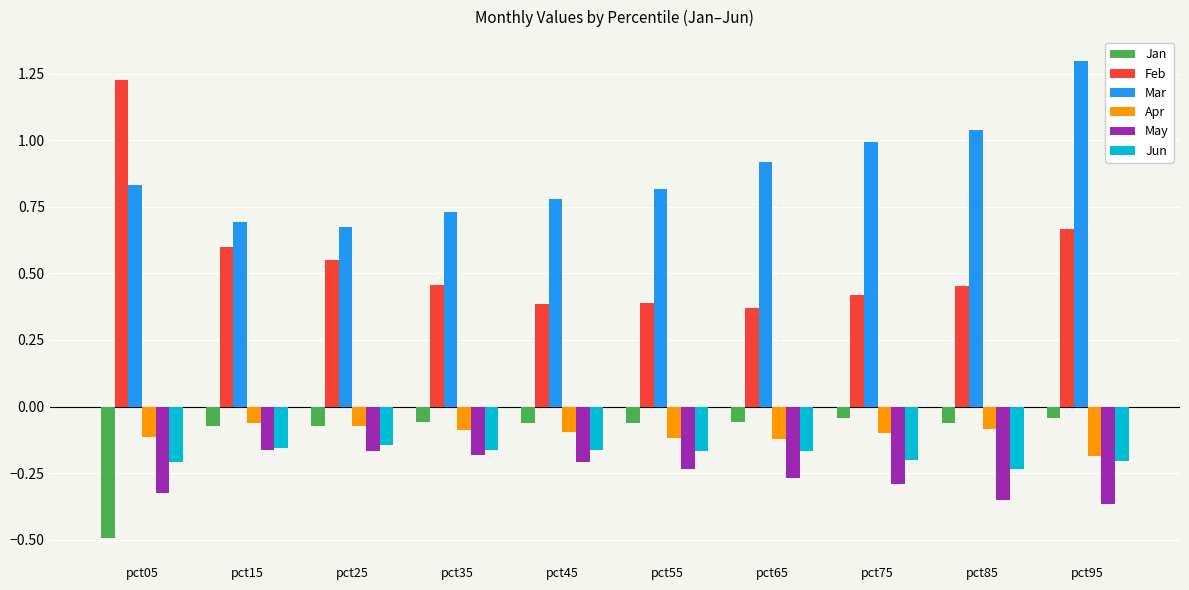

At which category is the sum across all series the highest?

pct95